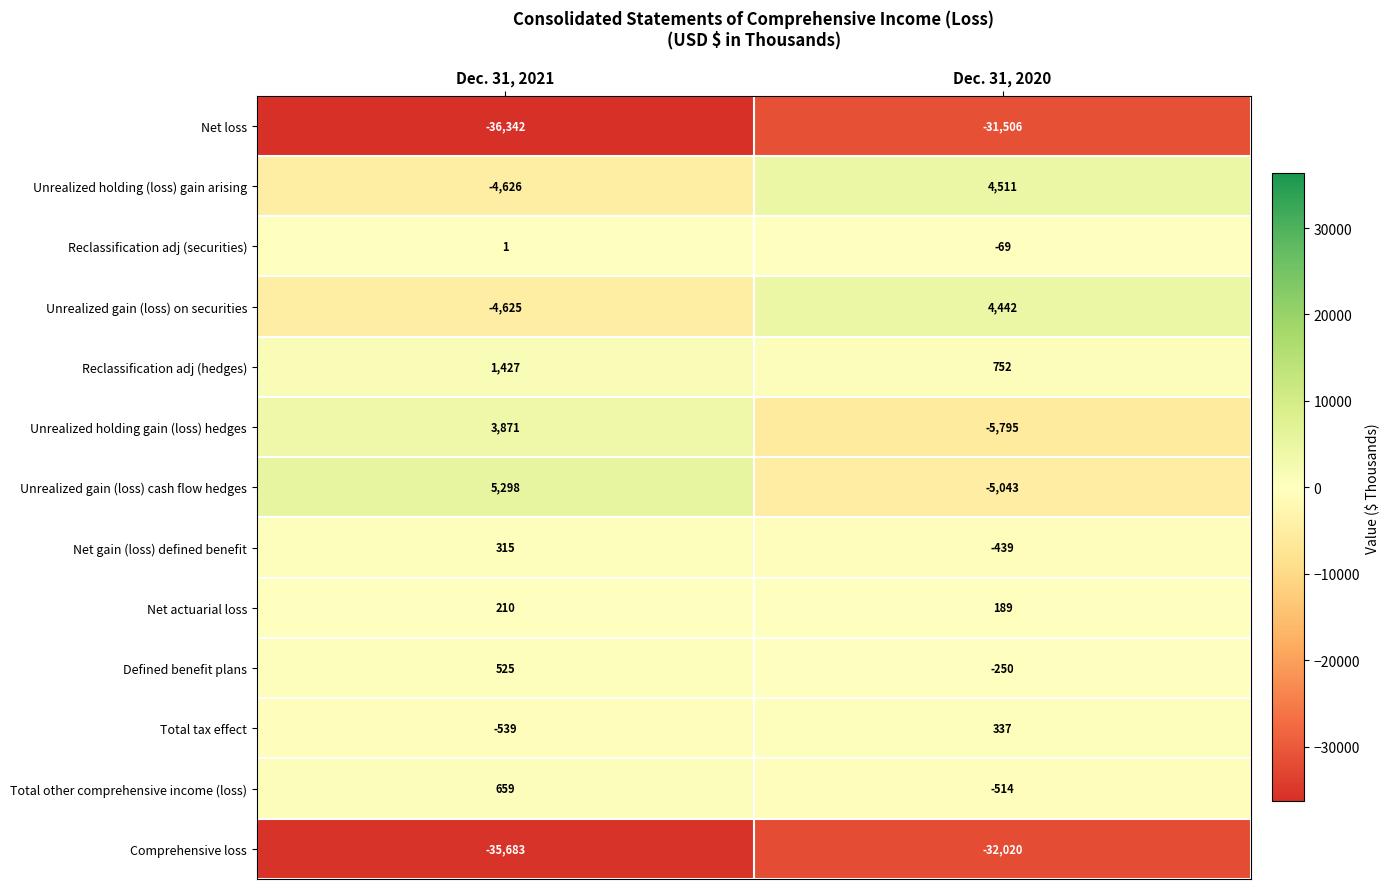

List the series in order of their peak value, highest first.

Unrealized gain (loss) cash flow hedges, Unrealized holding (loss) gain arising, Unrealized gain (loss) on securities, Unrealized holding gain (loss) hedges, Reclassification adj (hedges), Total other comprehensive income (loss), Defined benefit plans, Total tax effect, Net gain (loss) defined benefit, Net actuarial loss, Reclassification adj (securities), Net loss, Comprehensive loss